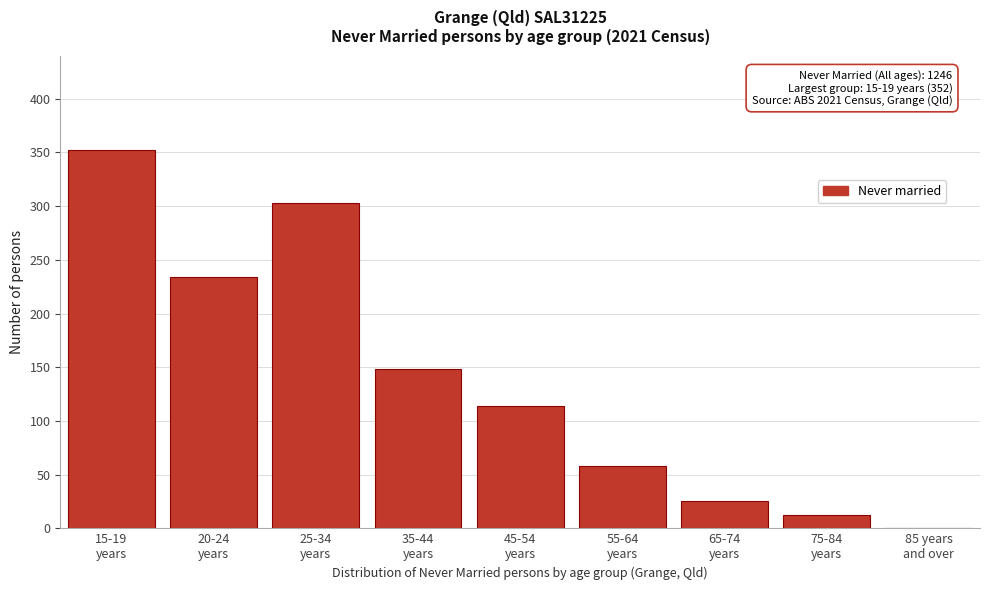

What is the sum of all values?

1246